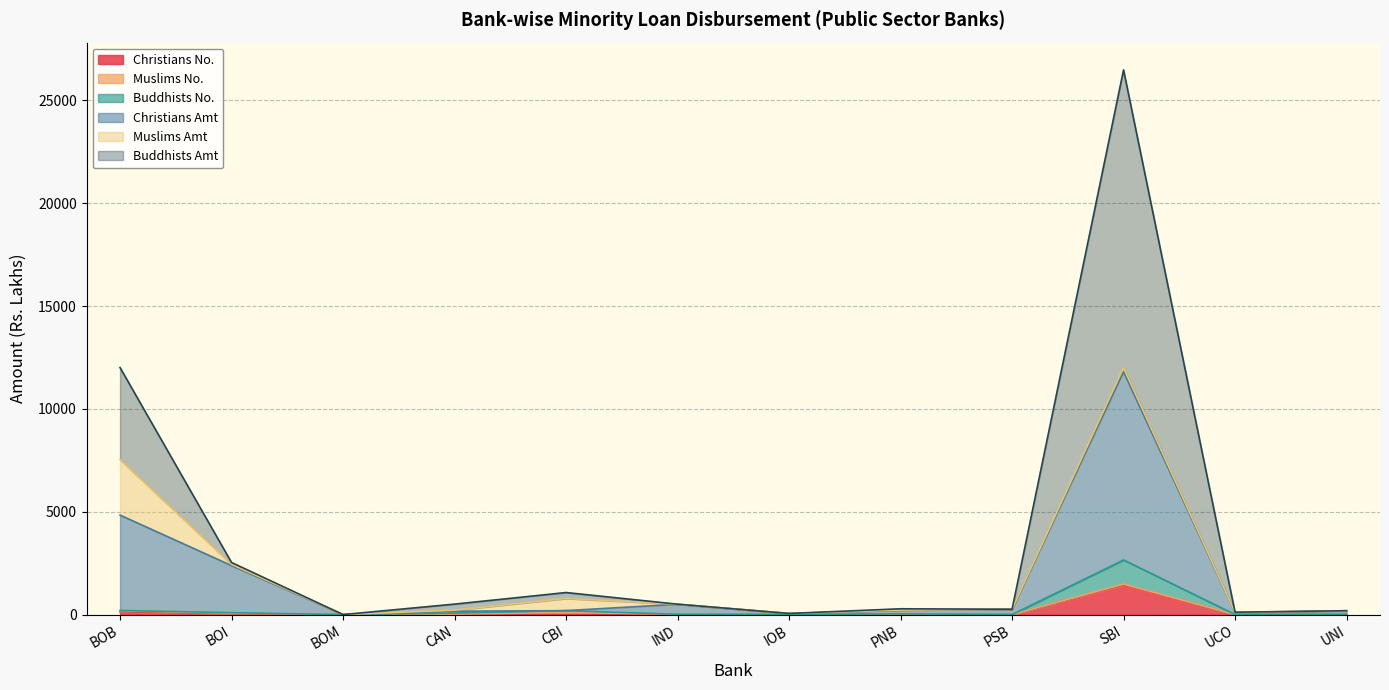

List the labels in order of Buddhists No. value, smallest first.

BOM, IOB, PSB, UCO, UNI, IND, PNB, CAN, BOI, CBI, BOB, SBI